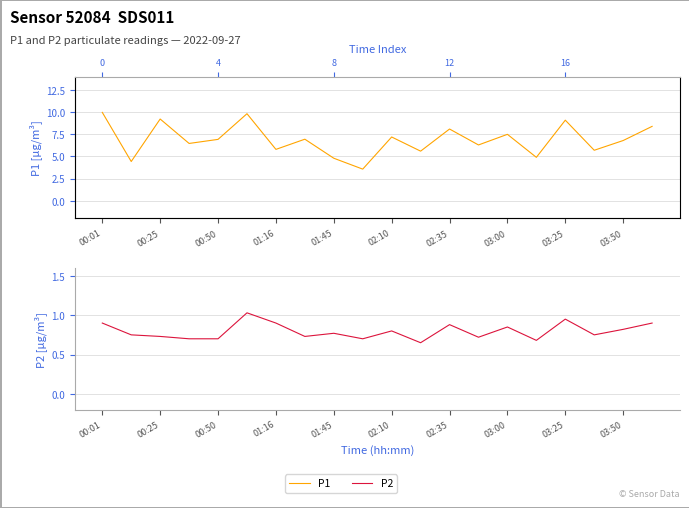

What value does the P2 series have at 11?

0.7